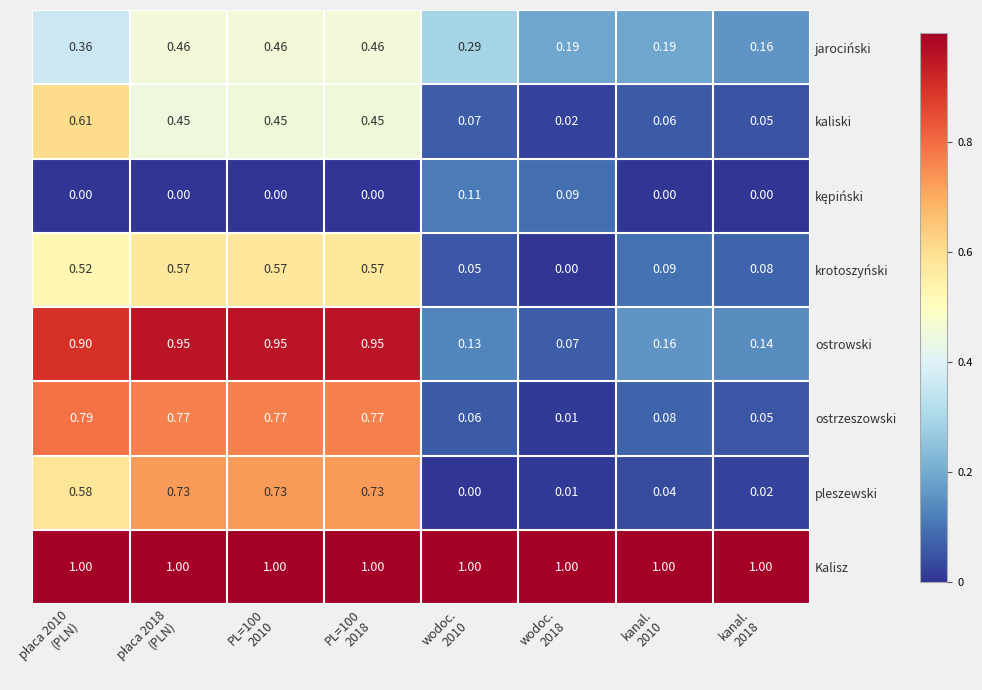

How many categories are shown in the chart?

8